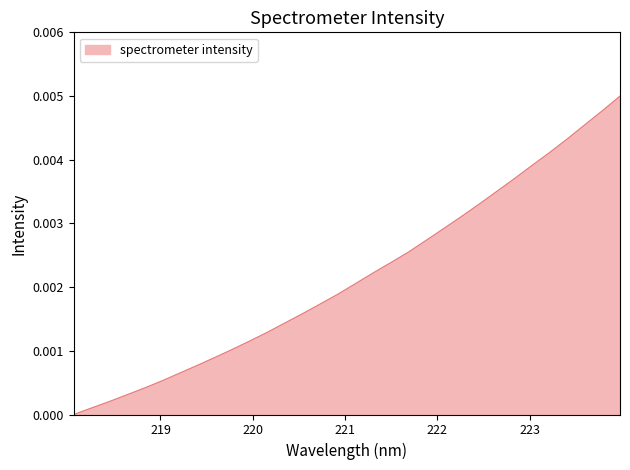

Which label corresponds to the smallest value in the chart?

218.0596